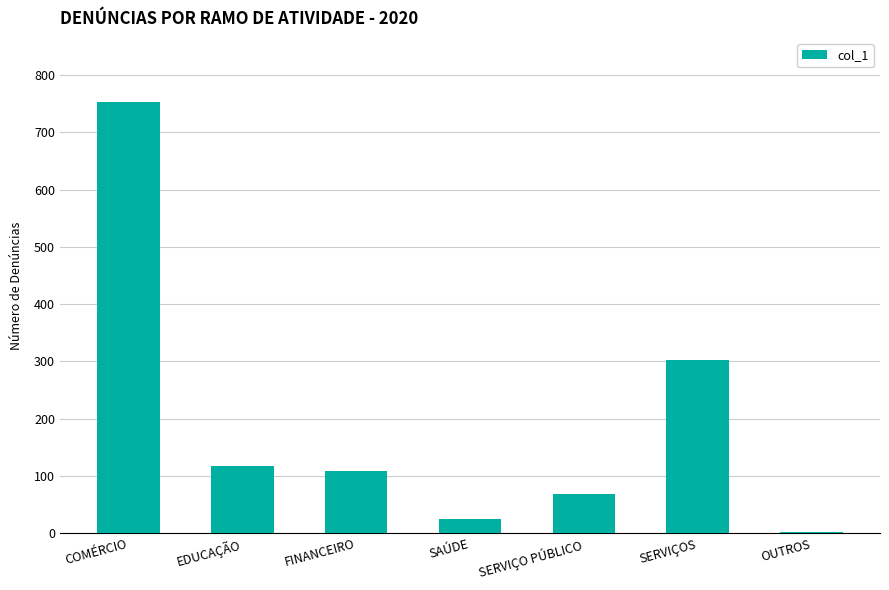

Reading left to right, what are all the values shown in this chart?

752	118	108	25	68	302	2